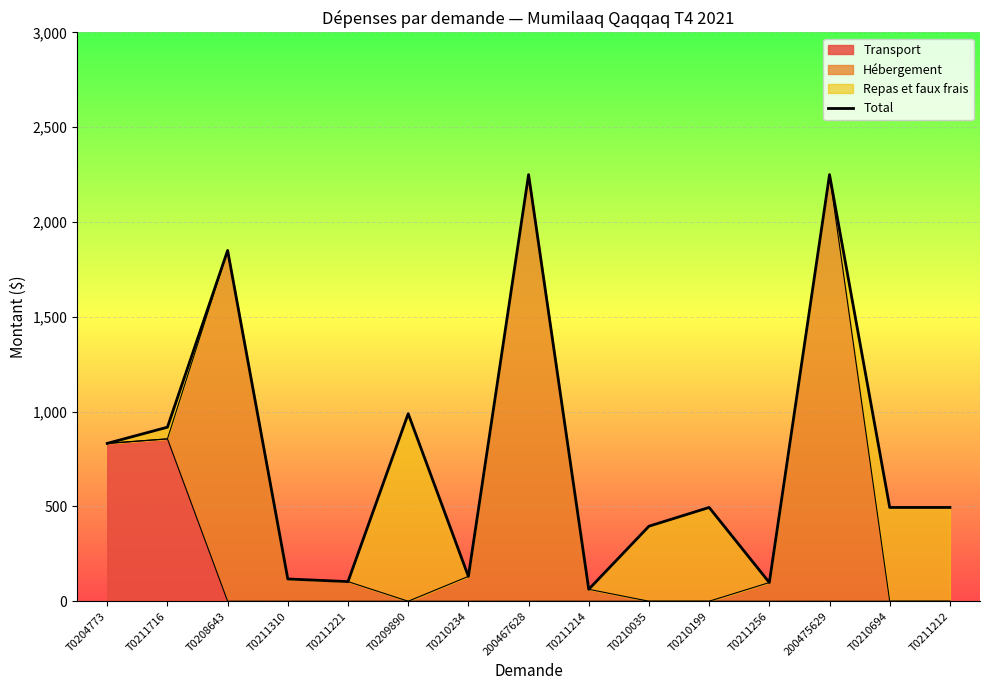

The chart shows a value of 34.7 at T0211256. True or false?

False